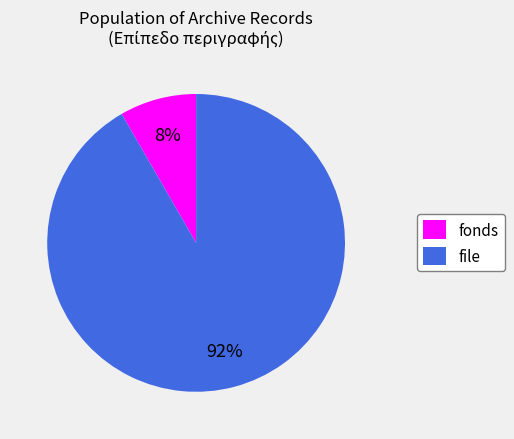

True or false: file accounts for 99% of the total.

False